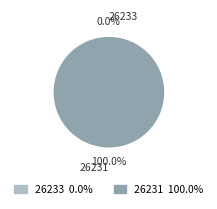

Count the number of slices in the pie.

2